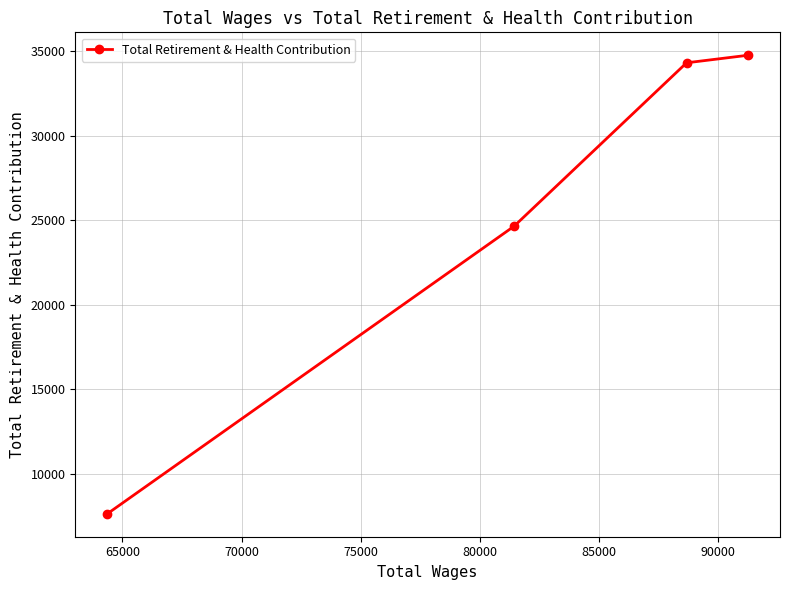

What is the value of the 1st point from the left?

7646